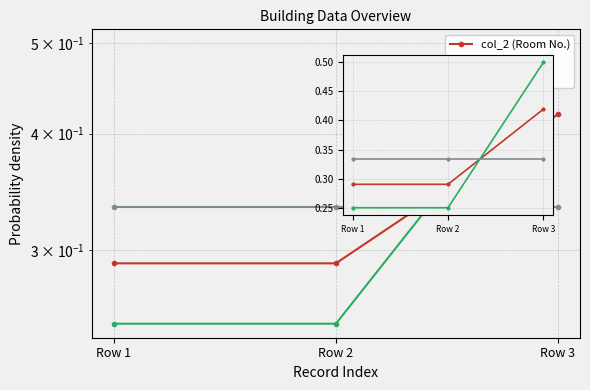

Which series has the largest total across all categories?

col_2 (Room No.)